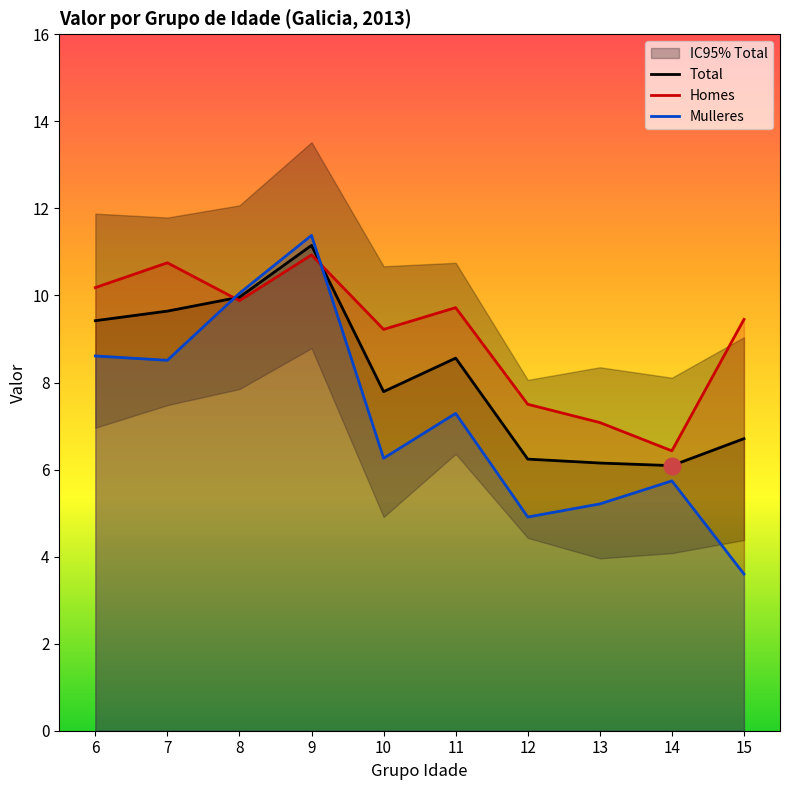

Which label corresponds to the largest value in the chart?

9